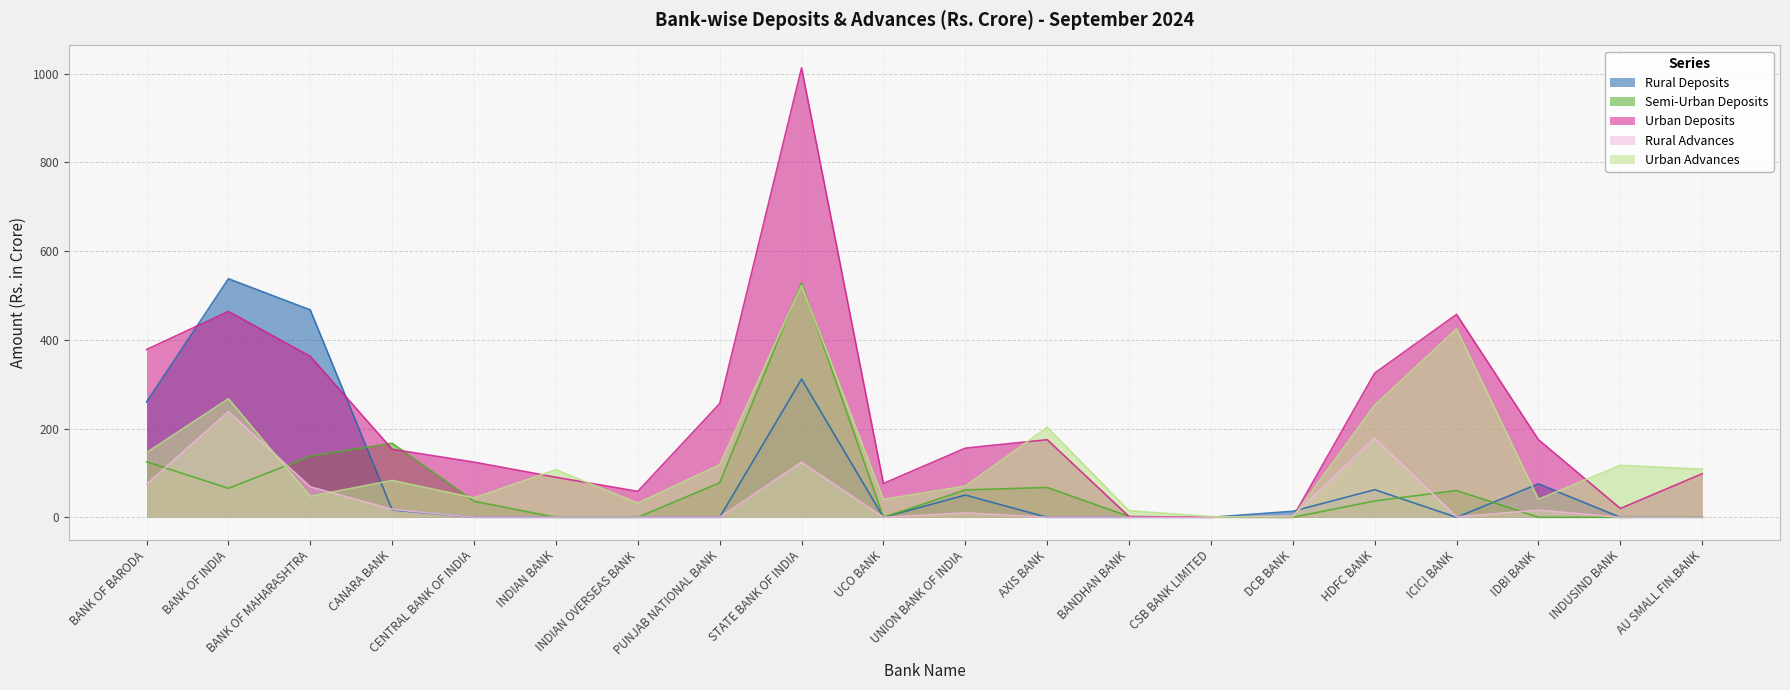

What is the difference between the maximum and second lowest values in the Semi-Urban Deposits series?

528.1